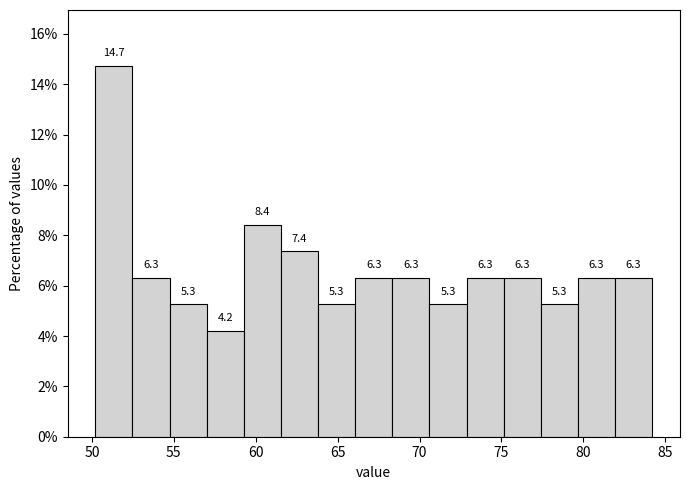

Over which range of the x-axis is the bar tallest?

50.0 to 52.5